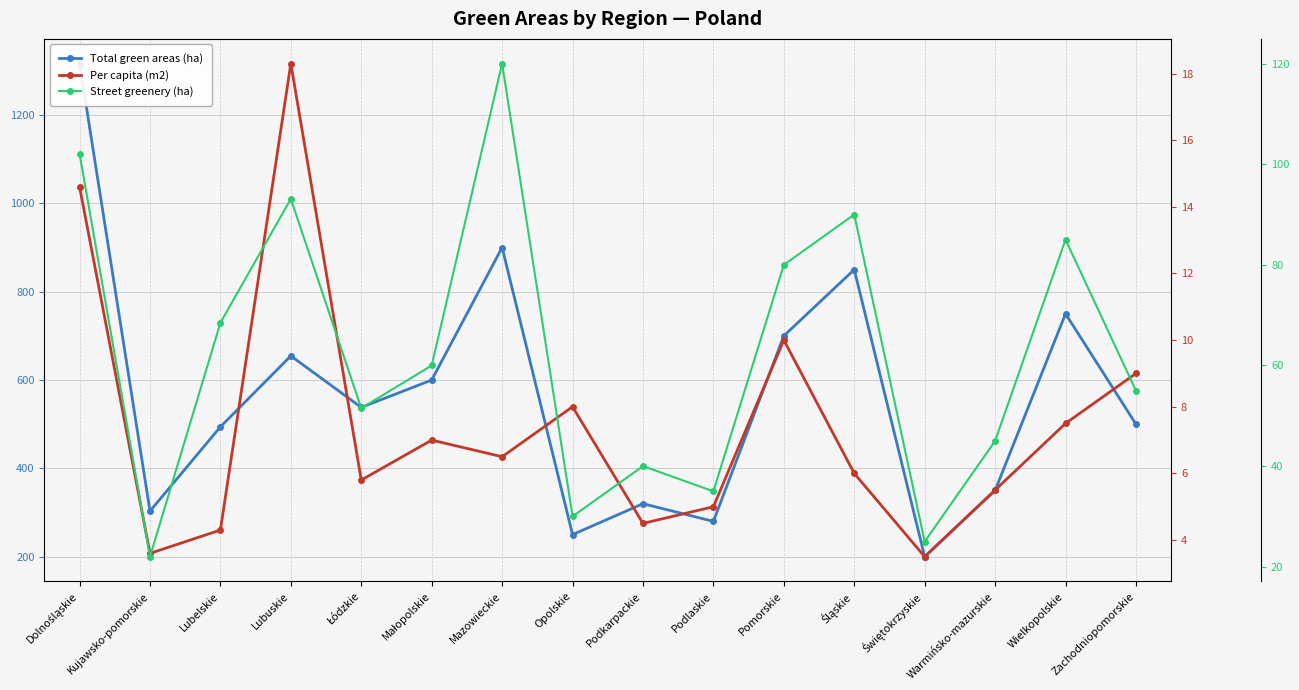

The Per capita (m2) series shows 9.0 at Zachodniopomorskie. True or false?

True